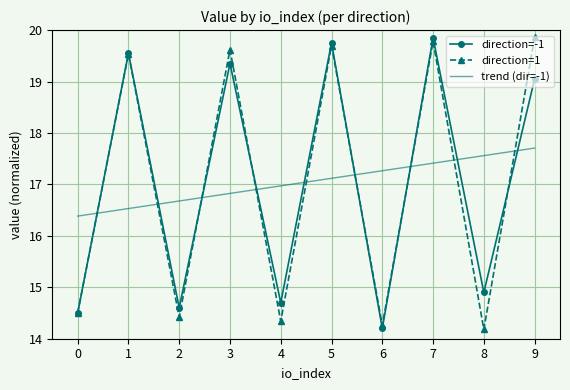

Which series has the widest spread of values?

direction=1